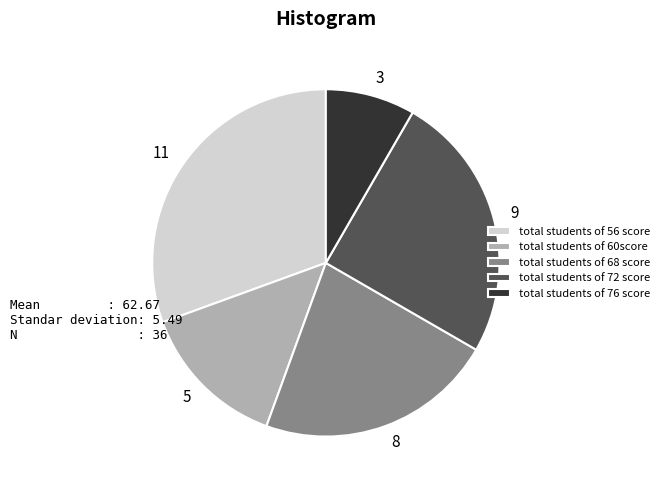

Is 9 the majority of the pie?

No